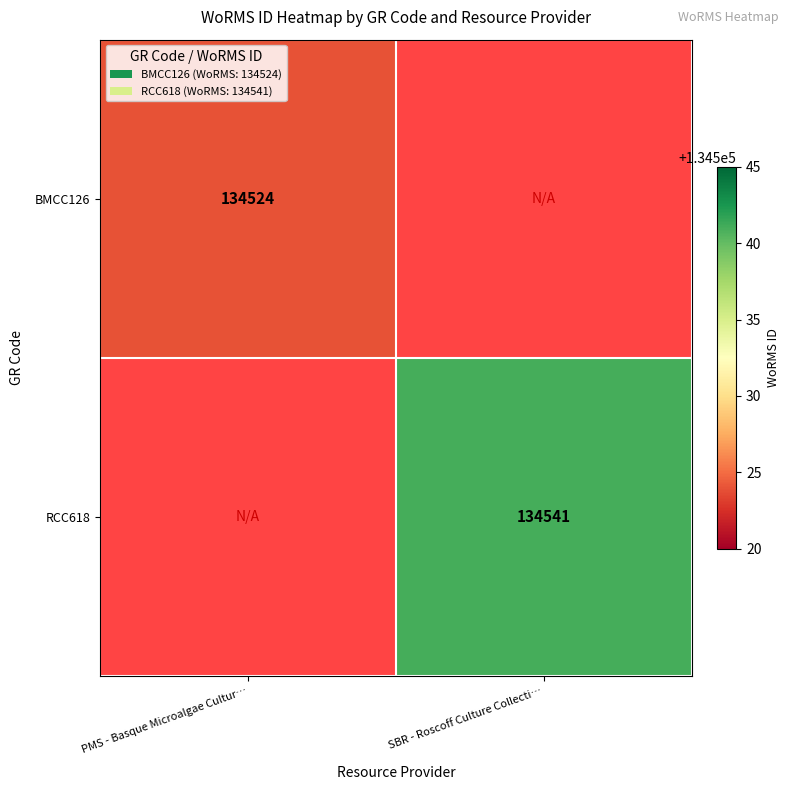

How many categories are shown in the chart?

2